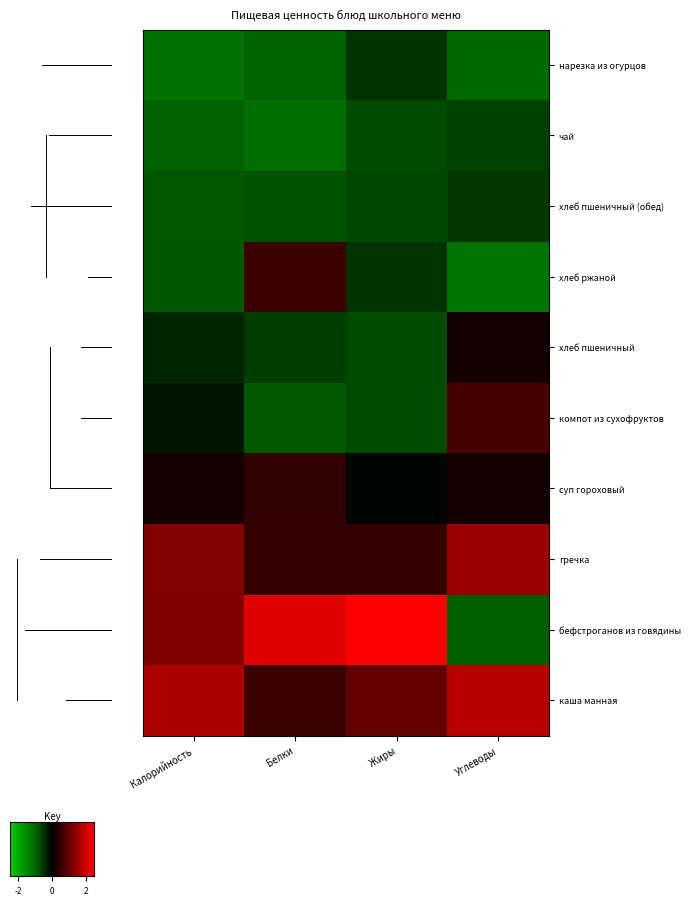

How many data points does each series have?

4